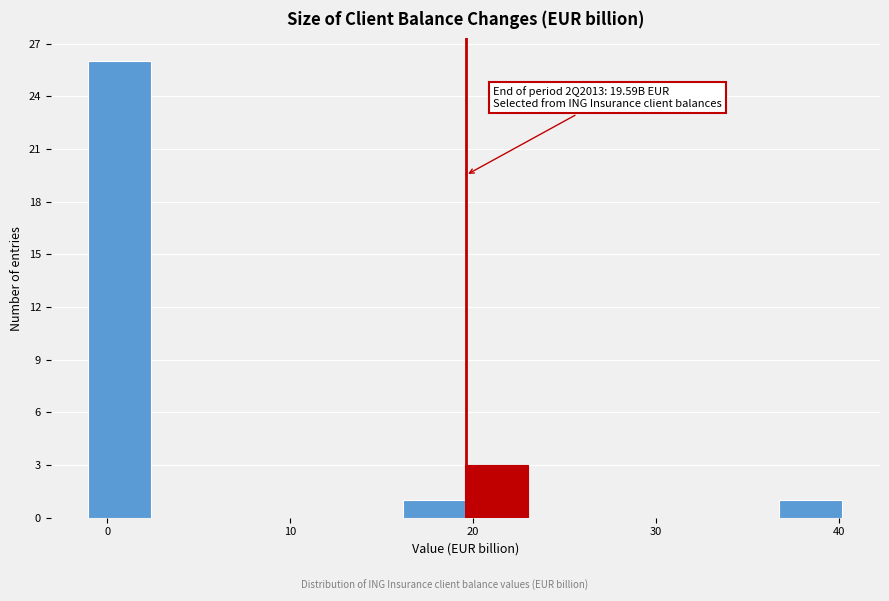

Around what value on the x-axis is the tallest bar? Give the approximate position of its centre, as read against the axis.

1